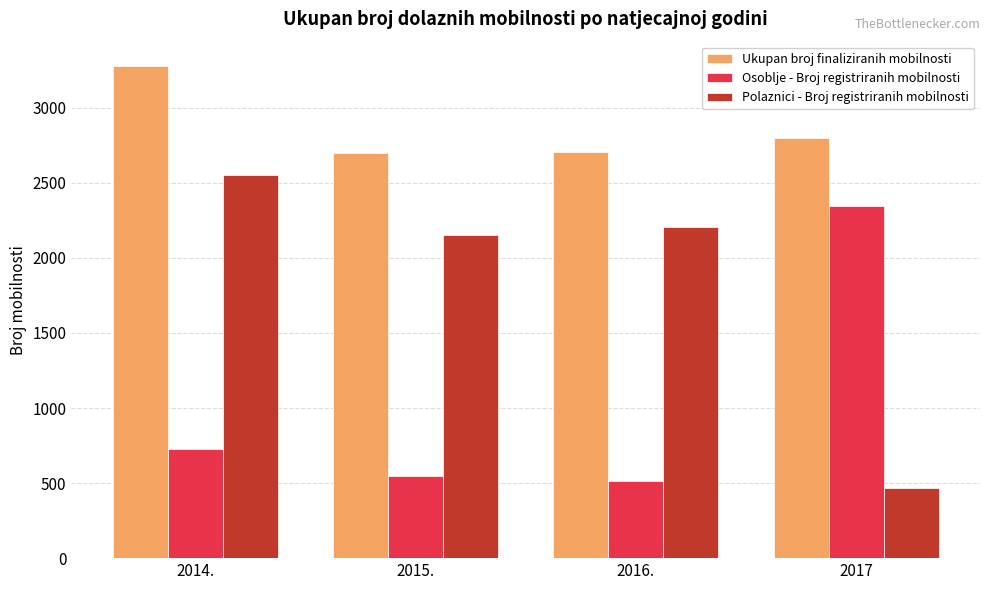

What is the greatest value displayed?

3277